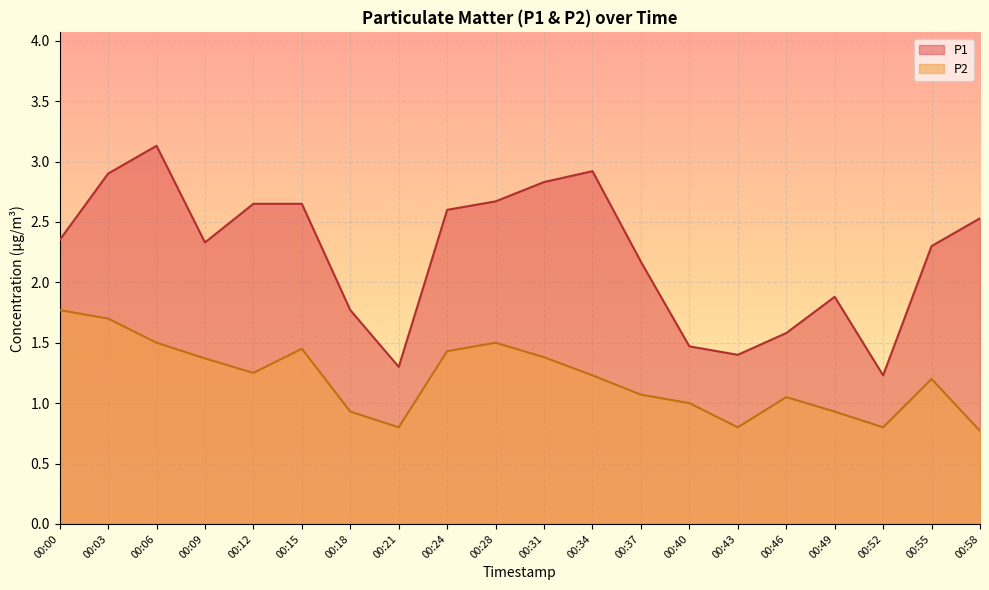

What is the difference between the highest and lowest values at 00:43?

0.6